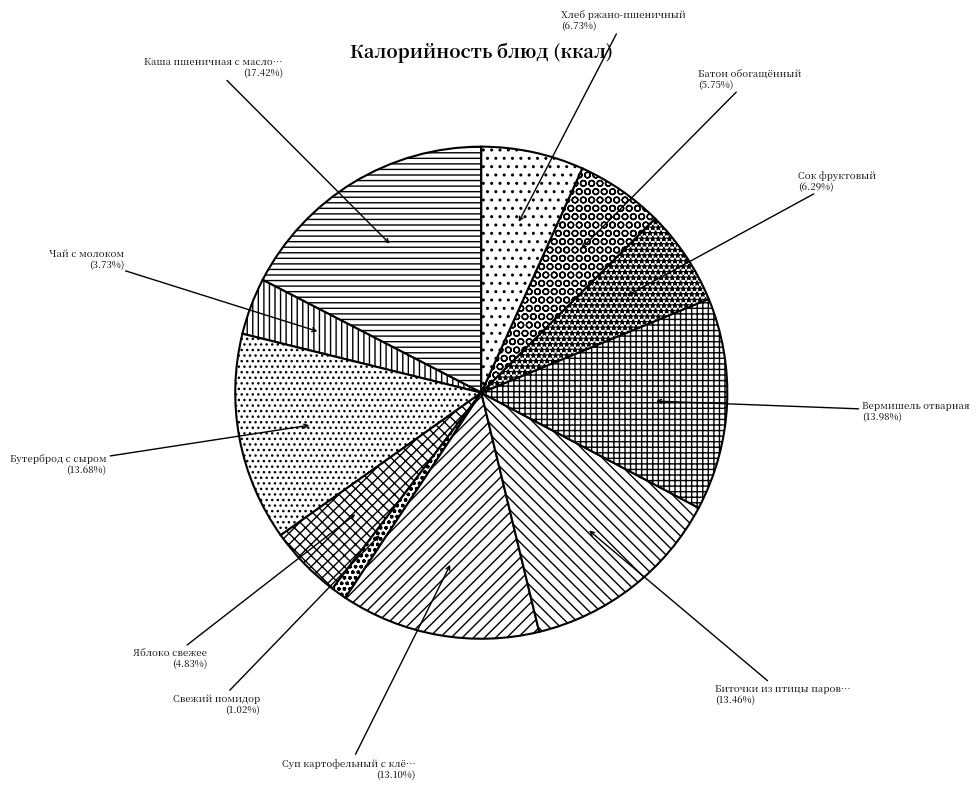

How many slices are in this pie chart?

11